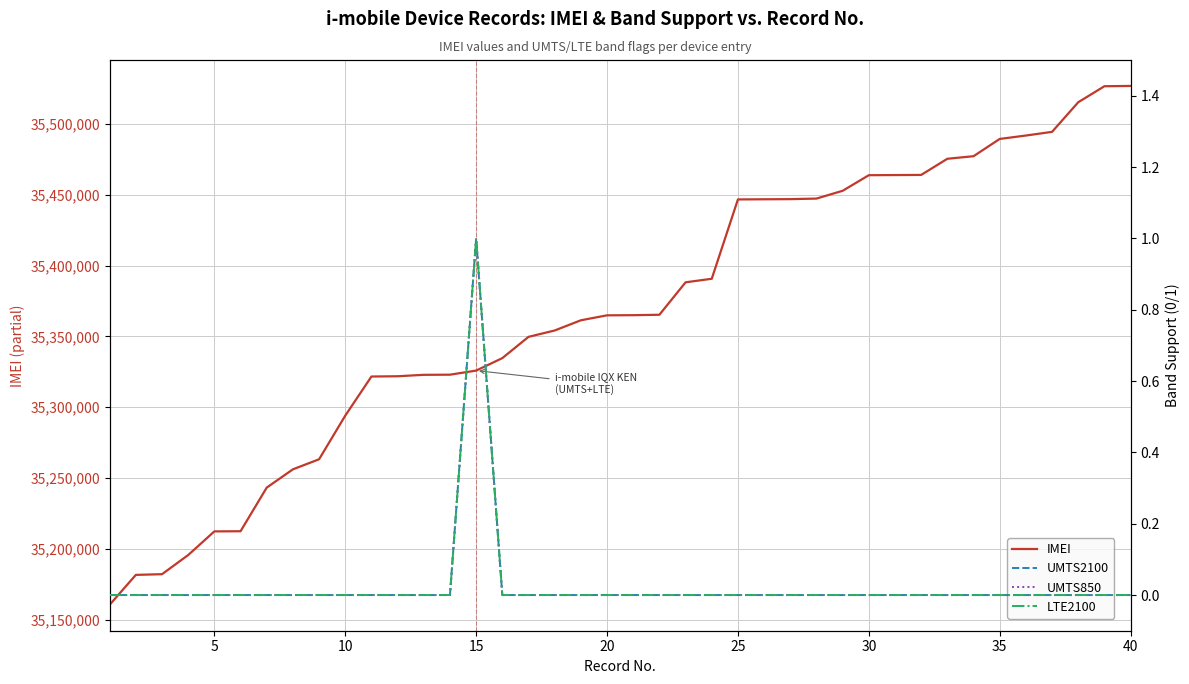

At which category is the sum across all series the highest?

40